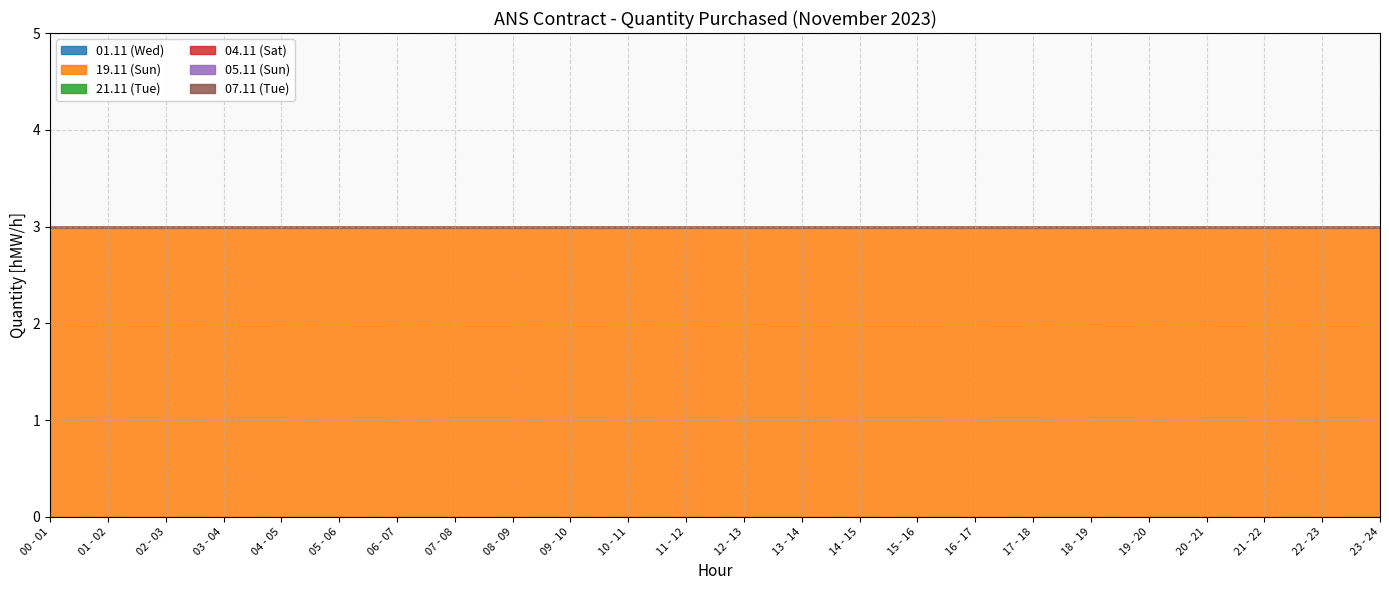

How many distinct data groups are displayed?

6